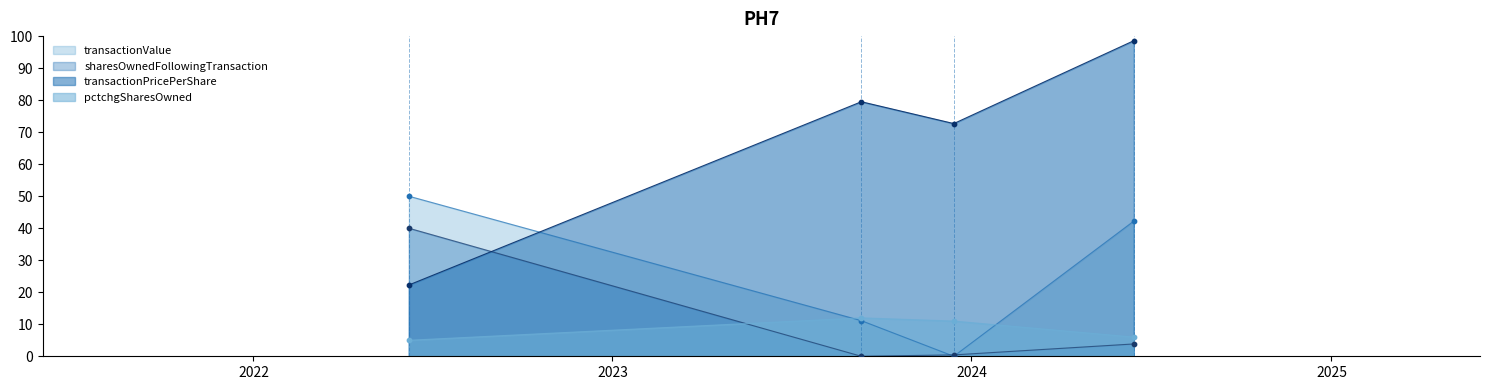

At which category is the sum across all series the highest?

2024-06-14